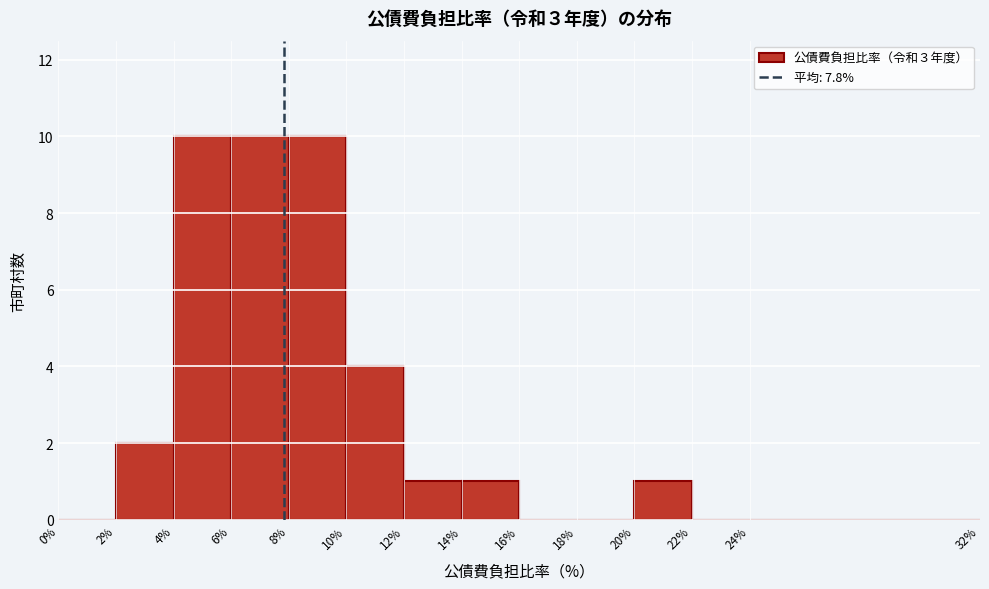

Reading left to right, transcribe this chart: for each bar, give the range it covers on the x-axis and its height. The values are not printed on the chart, so give them approximately, as read against the axis.

0% to 2%: 0
2% to 4%: 2
4% to 6%: 10
6% to 8%: 10
8% to 10%: 10
10% to 12%: 4
12% to 14%: 1
14% to 16%: 1
16% to 18%: 0
18% to 20%: 0
20% to 22%: 1
22% to 24%: 0
24% to 32%: 0